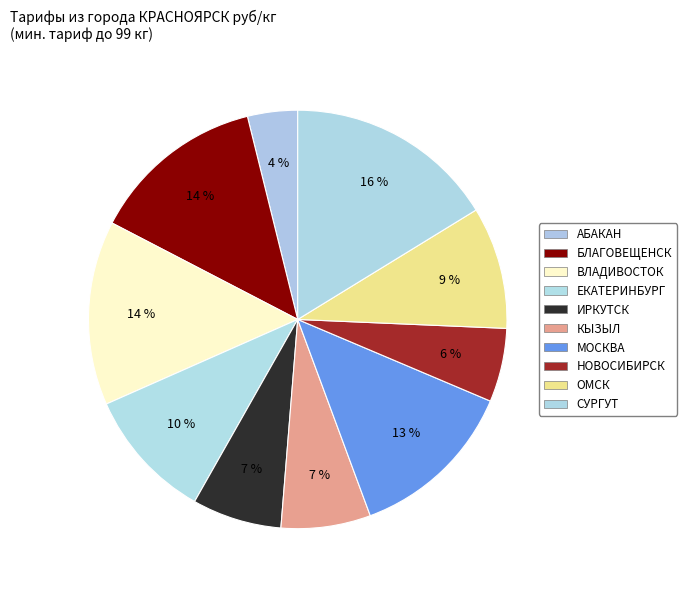

Which category has the biggest portion of the pie?

СУРГУТ